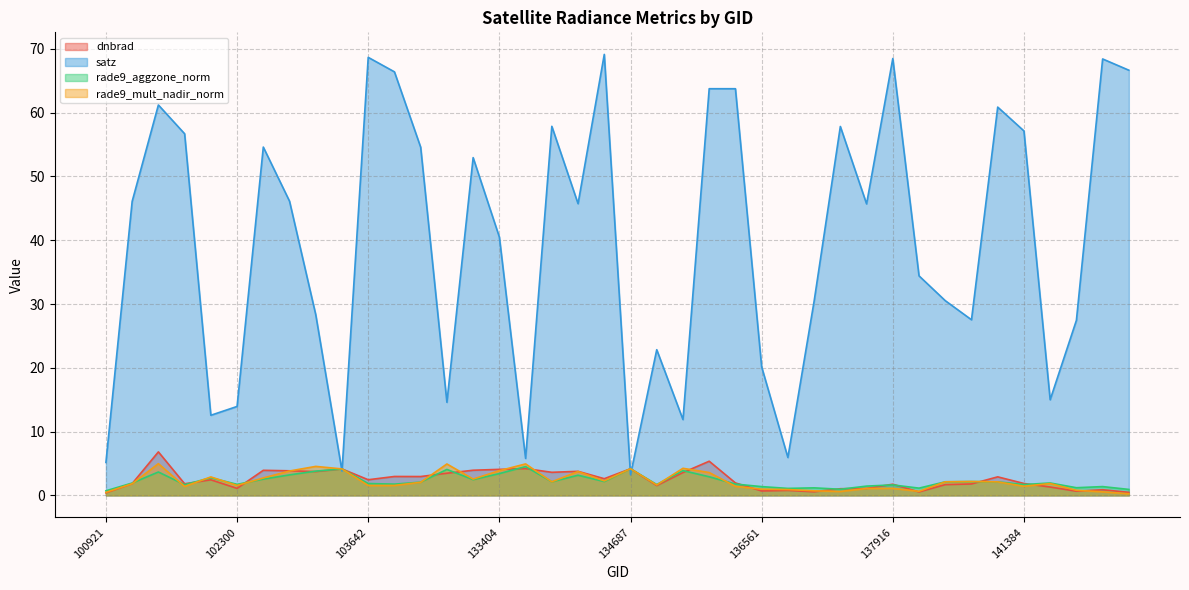

How many times do rade9_aggzone_norm and dnbrad cross each other?

18